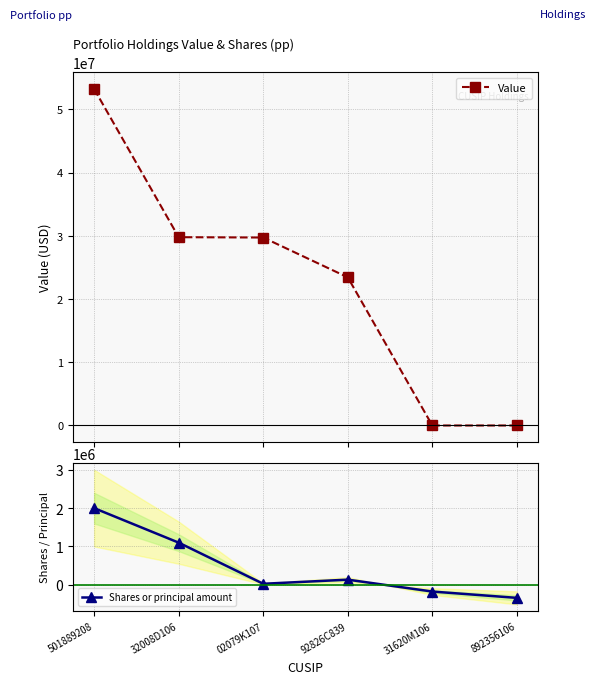

Reading right to left, what are all the values shown in this chart?

Value: 0	0	23429000	29725000	29777000	53220000
Shares or principal amount: -340000	-175000	135000	27500	1100000	2000000